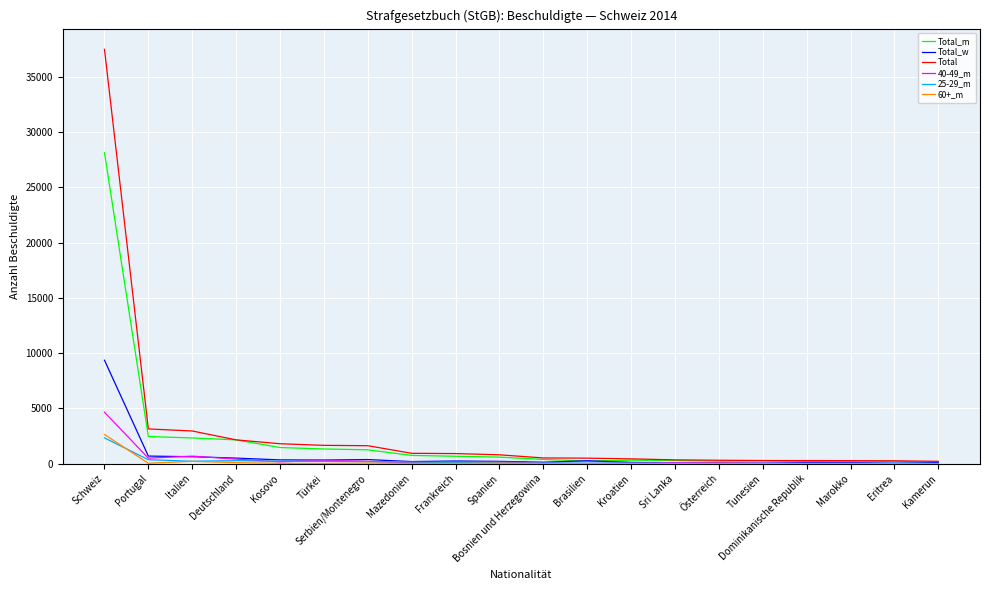

What are all the series names shown in the legend?

Total_m, Total_w, Total, 40-49_m, 25-29_m, 60+_m